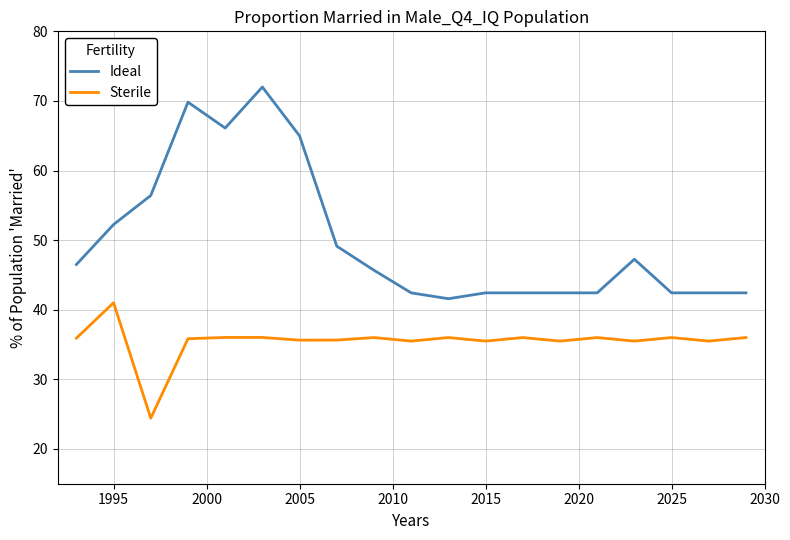

True or false: Ideal and Sterile cross at least once.

False